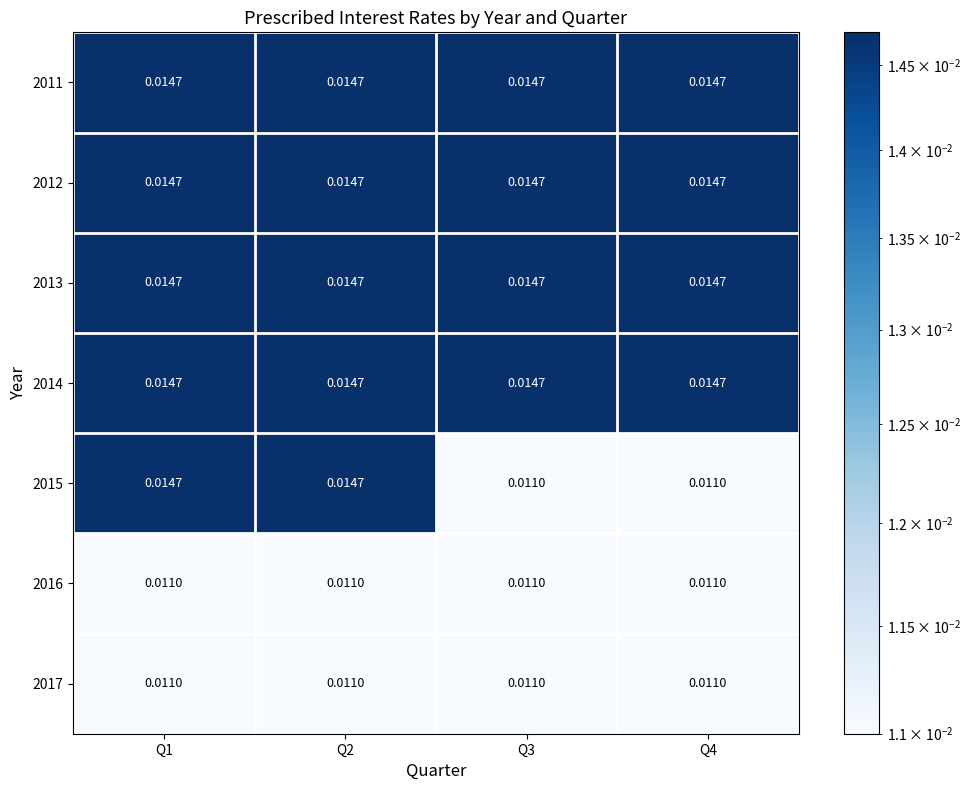

Is the value of 2013 at Q2 greater than the value of 2017 at Q1?

Yes